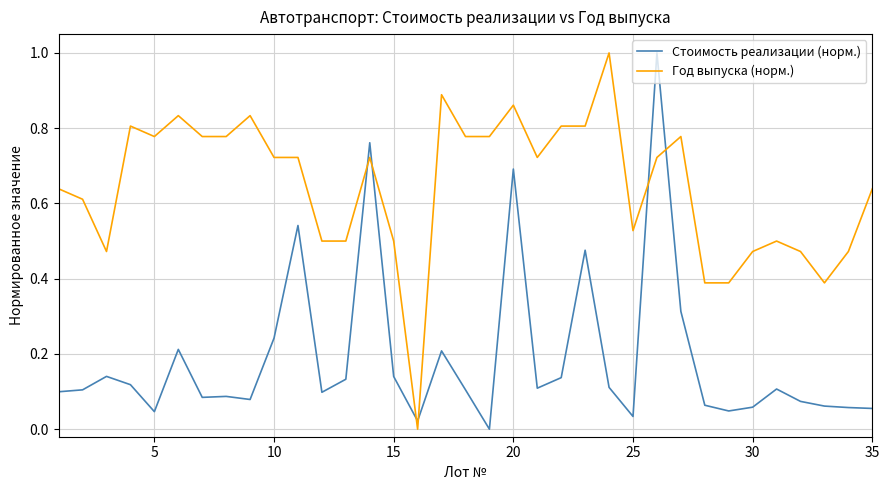

What is the maximum value for Стоимость реализации (норм.)?

1.0